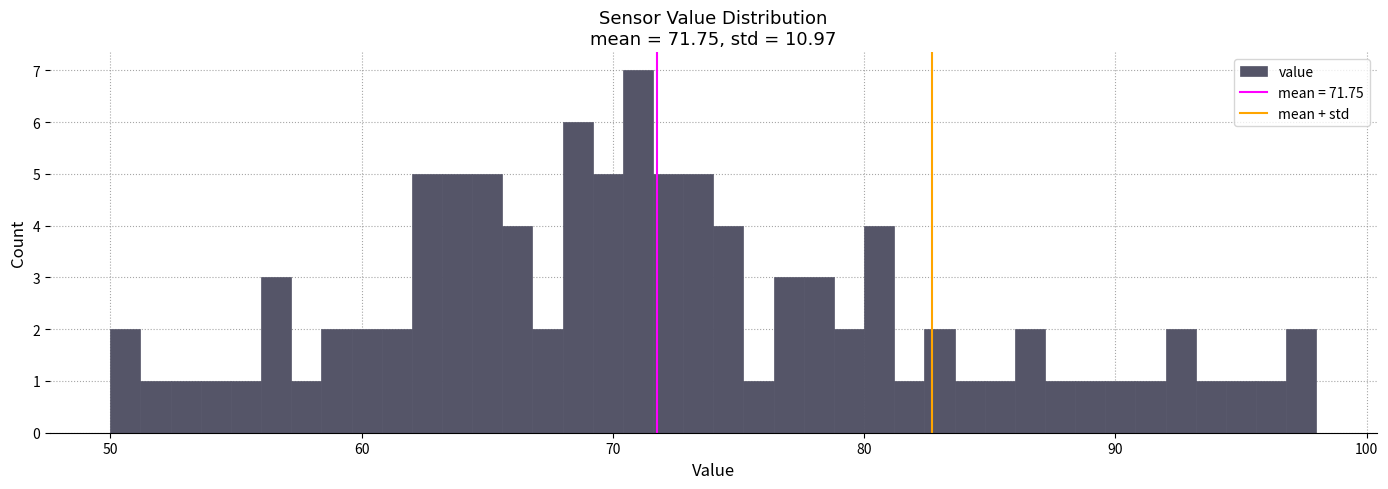

Around what value on the x-axis is the tallest bar? Give the approximate position of its centre, as read against the axis.

71